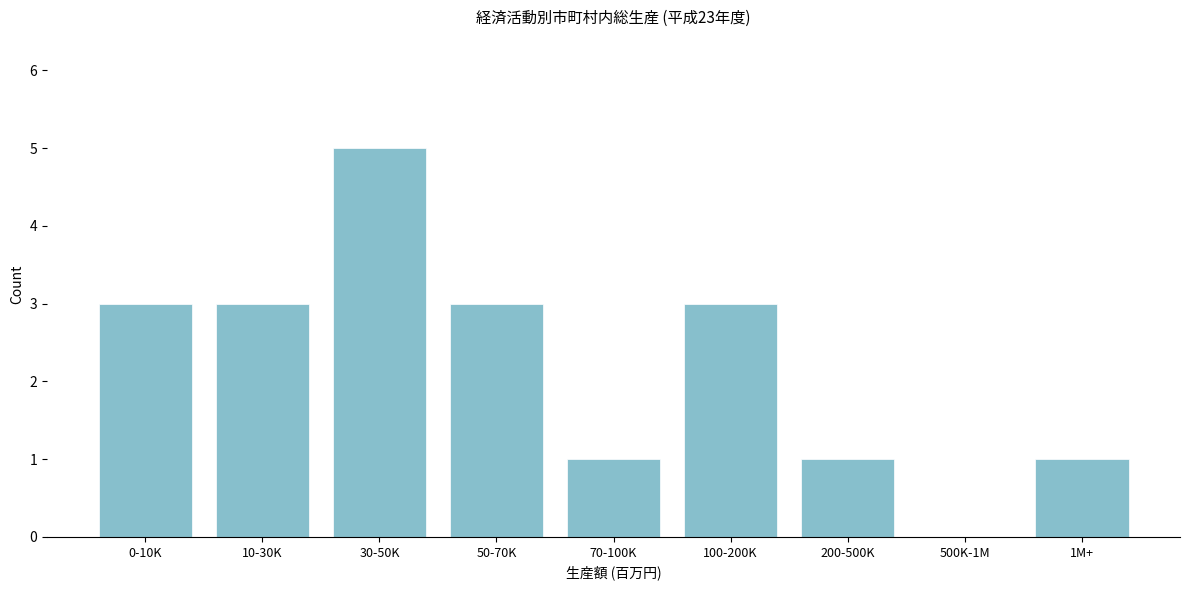

Reading left to right, what are all the values shown in this chart?

0-10K=3	10-30K=3	30-50K=5	50-70K=3	70-100K=1	100-200K=3	200-500K=1	500K-1M=0	1M+=1